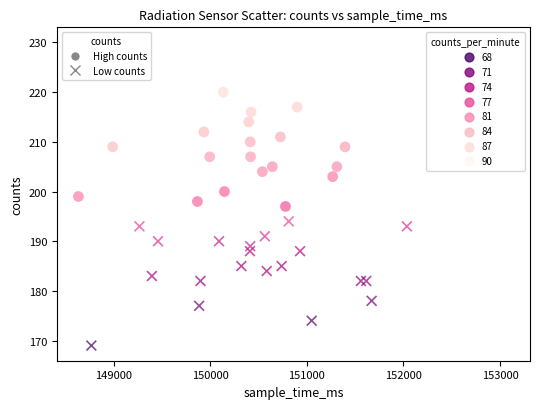

Which series has the widest spread of Y values?

High counts